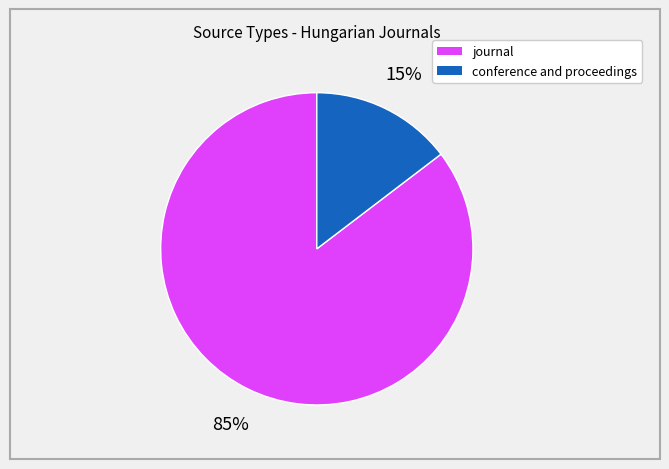

To the nearest percent, what portion does journal represent?

85%